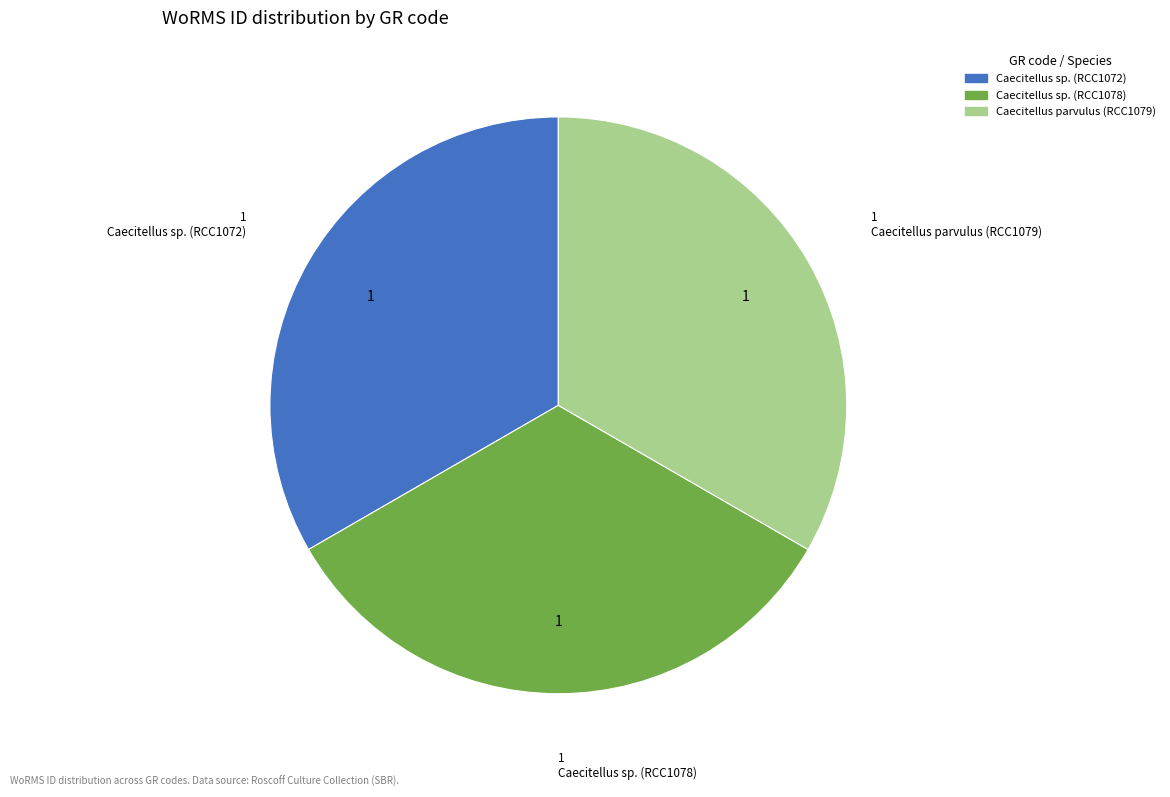

Approximately how many times larger is the value at Caecitellus parvulus (RCC1079) compared to Caecitellus sp. (RCC1078)?

1.0